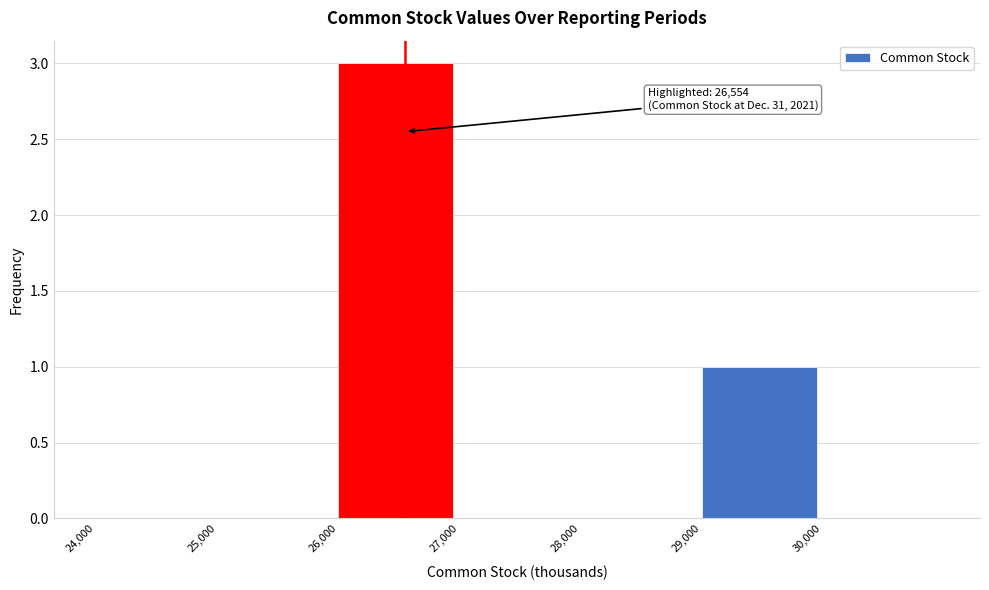

Over which range of the x-axis is the bar tallest?

26000 to 27000